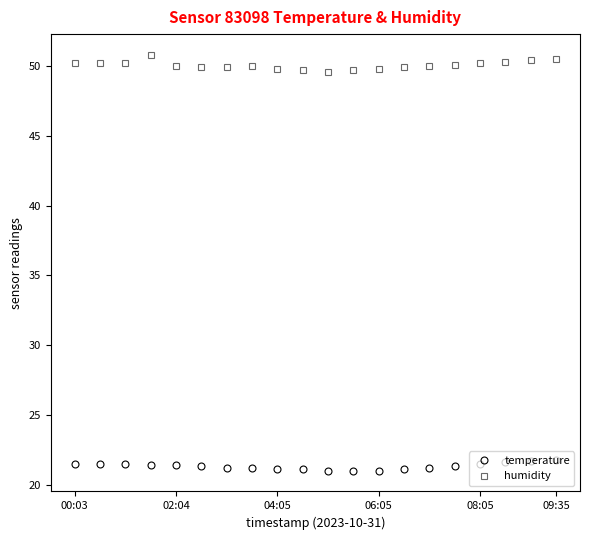

List the series in order of their overall mean, highest first.

humidity, temperature